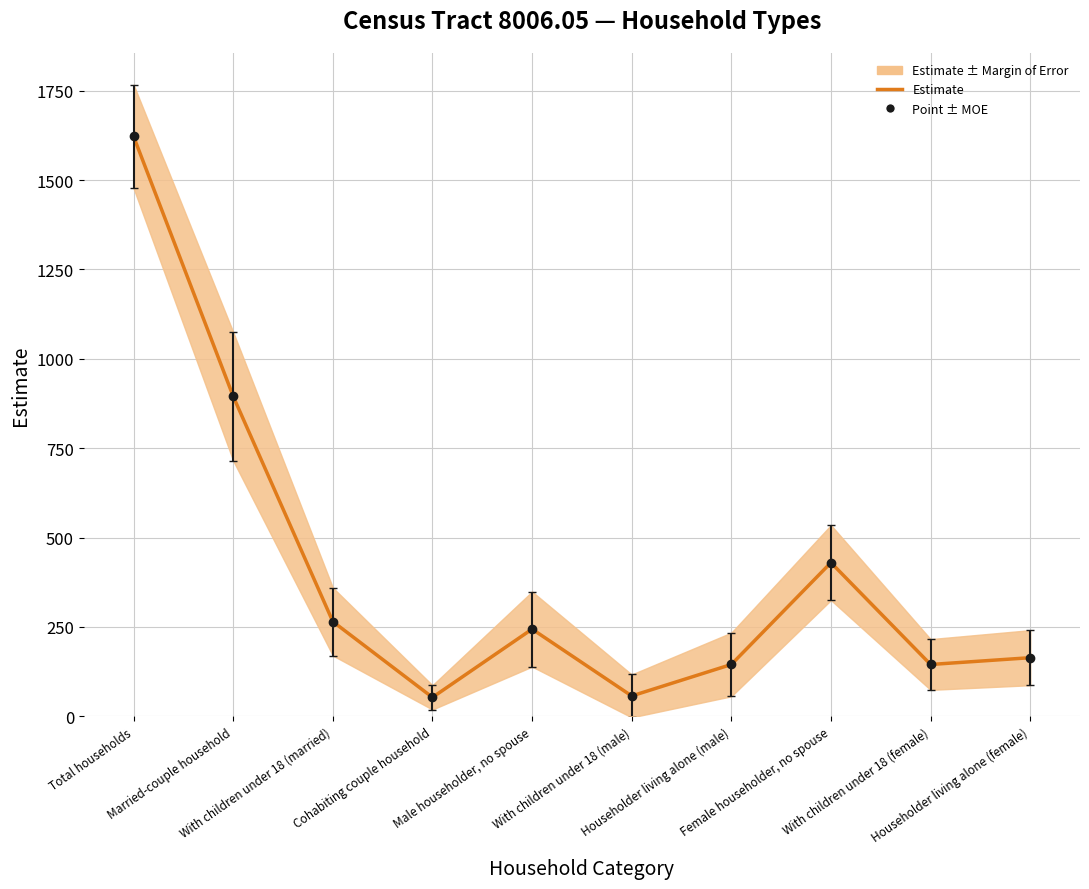

Is it true that the value at Cohabiting couple household is 53?

True